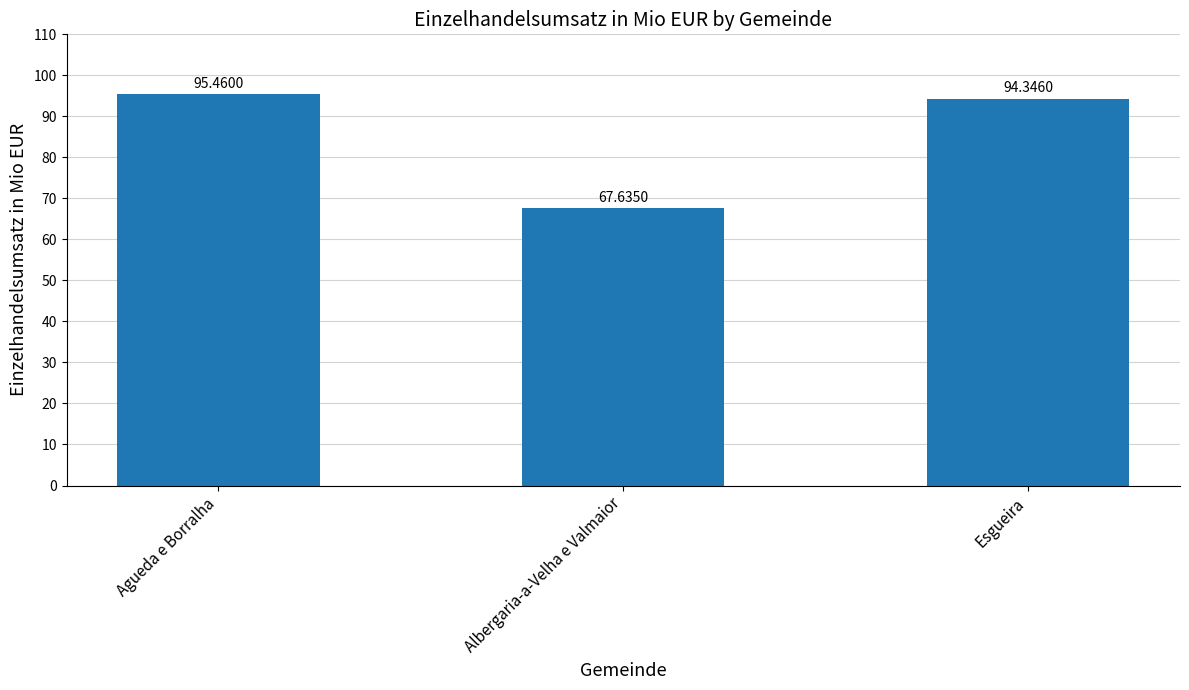

What is the difference between the maximum and minimum values?

27.8